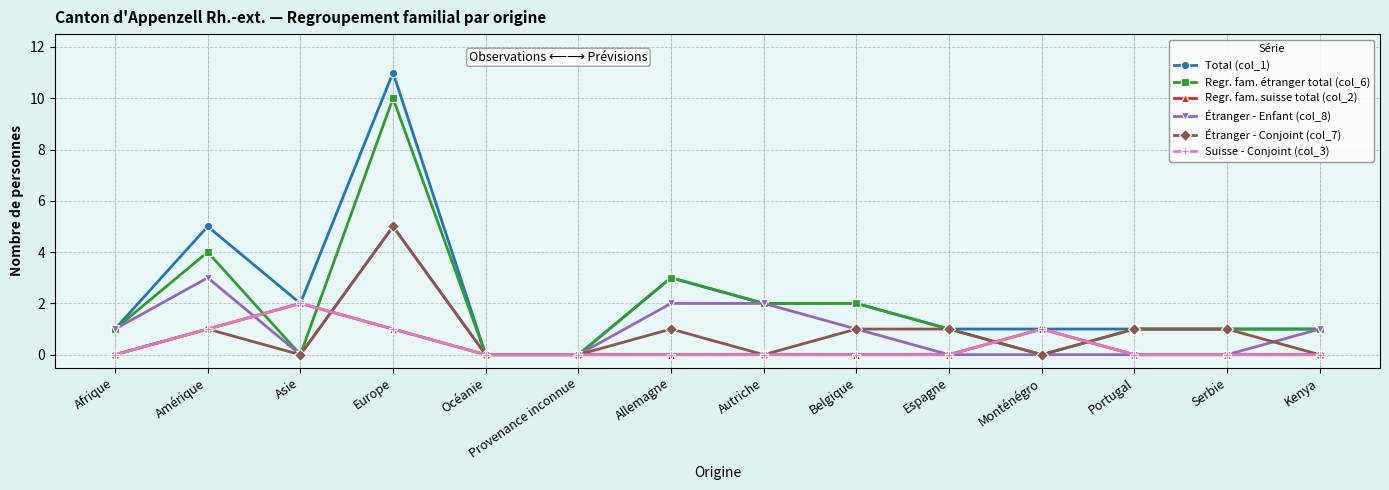

At which label does Suisse - Conjoint (col_3) reach its peak?

Asie